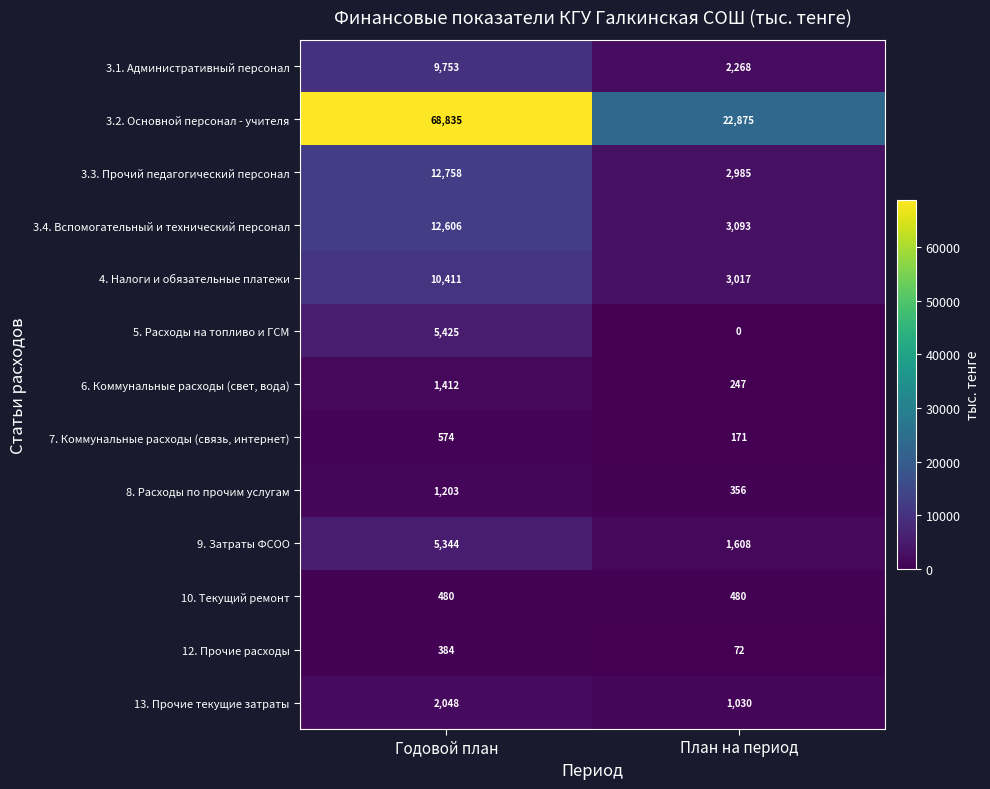

Which series has the widest spread of values?

3.2. Основной персонал - учителя